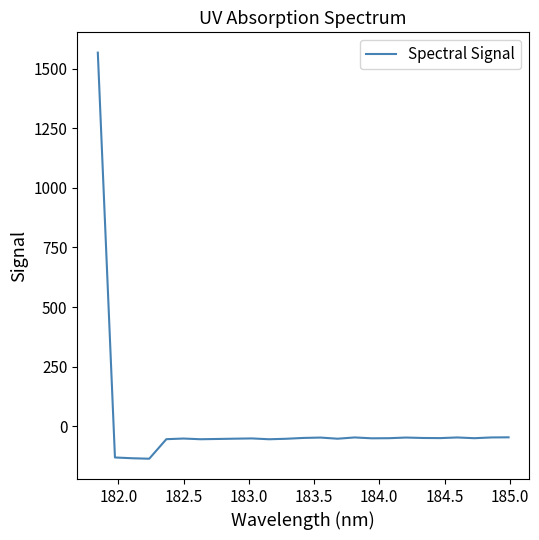

What is the difference between the maximum and minimum values?

1701.7